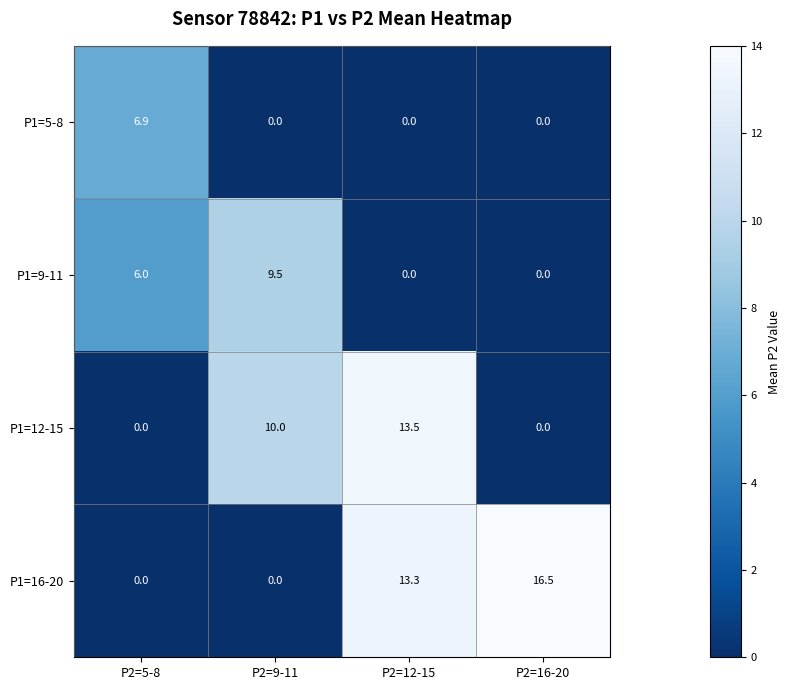

What is the spread (max minus min) of values at P2=9-11?

10.0